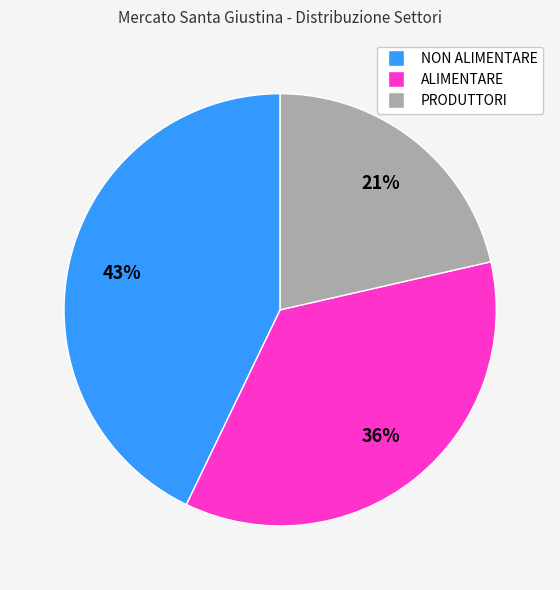

Approximately how many times larger is the value at PRODUTTORI compared to NON ALIMENTARE?

0.5